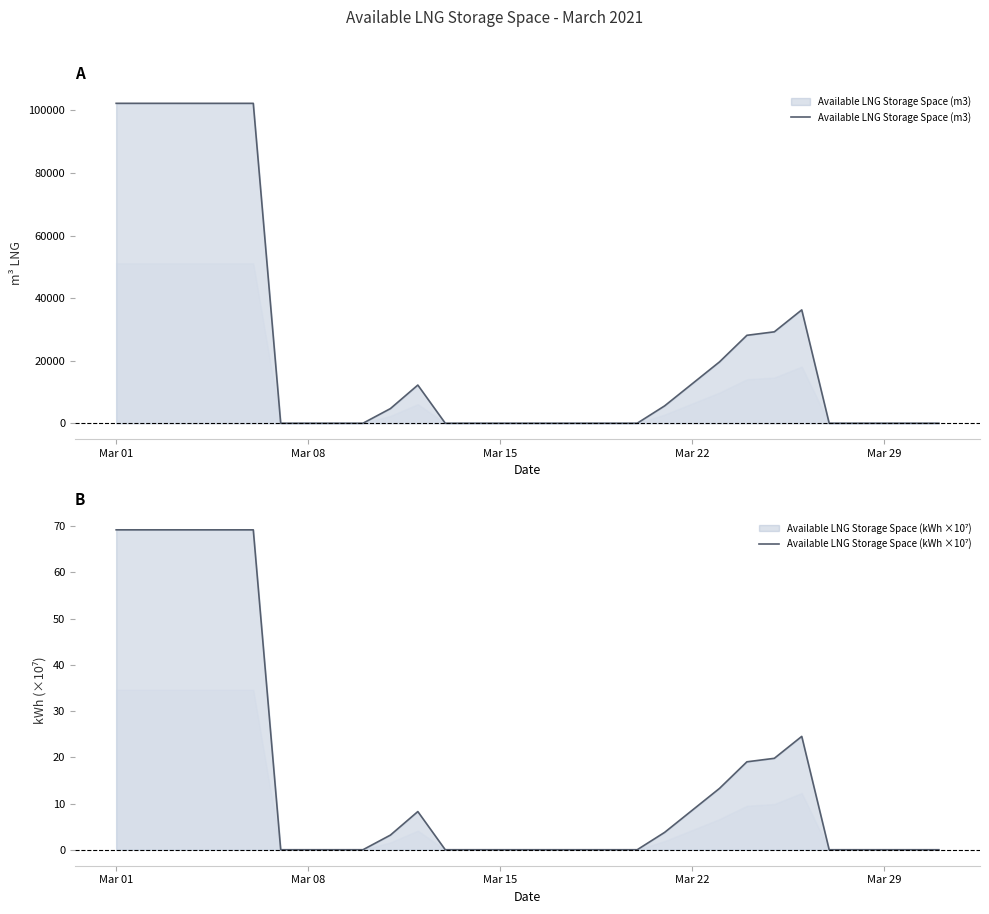

How many positive values does the Available LNG Storage Space (kWh ×10⁷) series have?

14